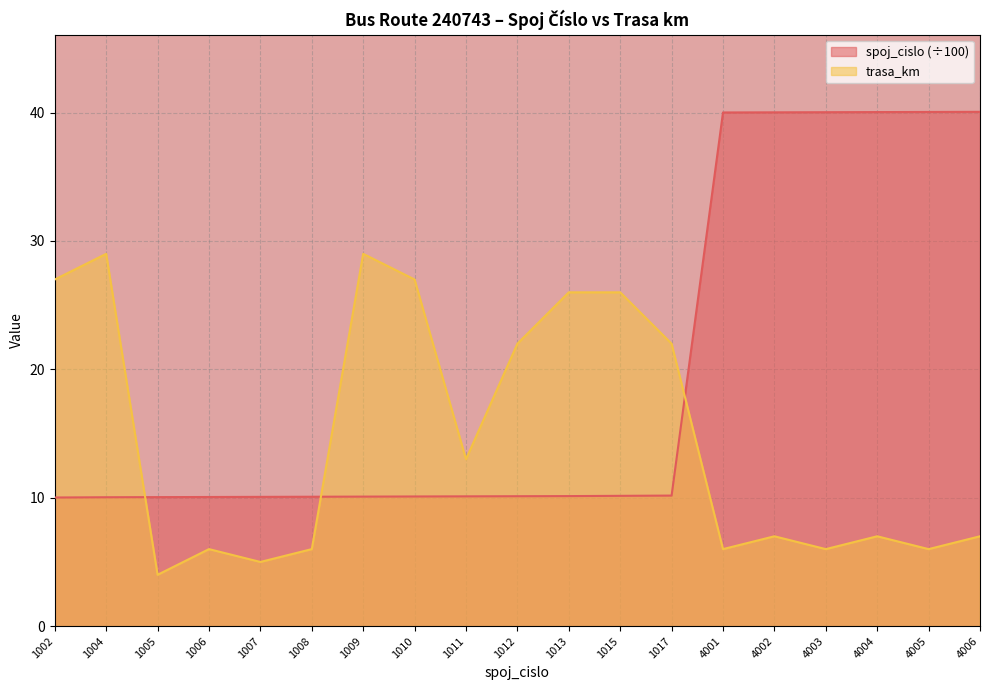

What is the total value across all series at 1012?

32.1